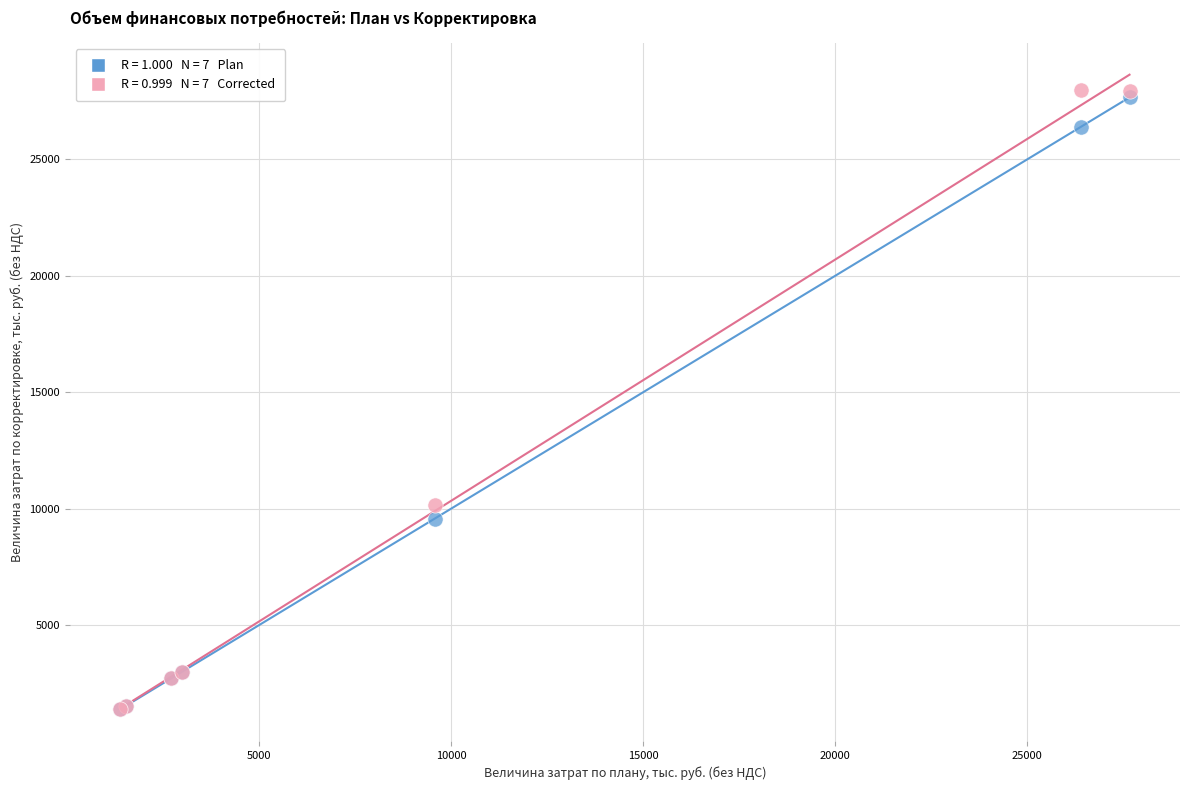

Across all series, what Y value is closest to 14691?

10157.3